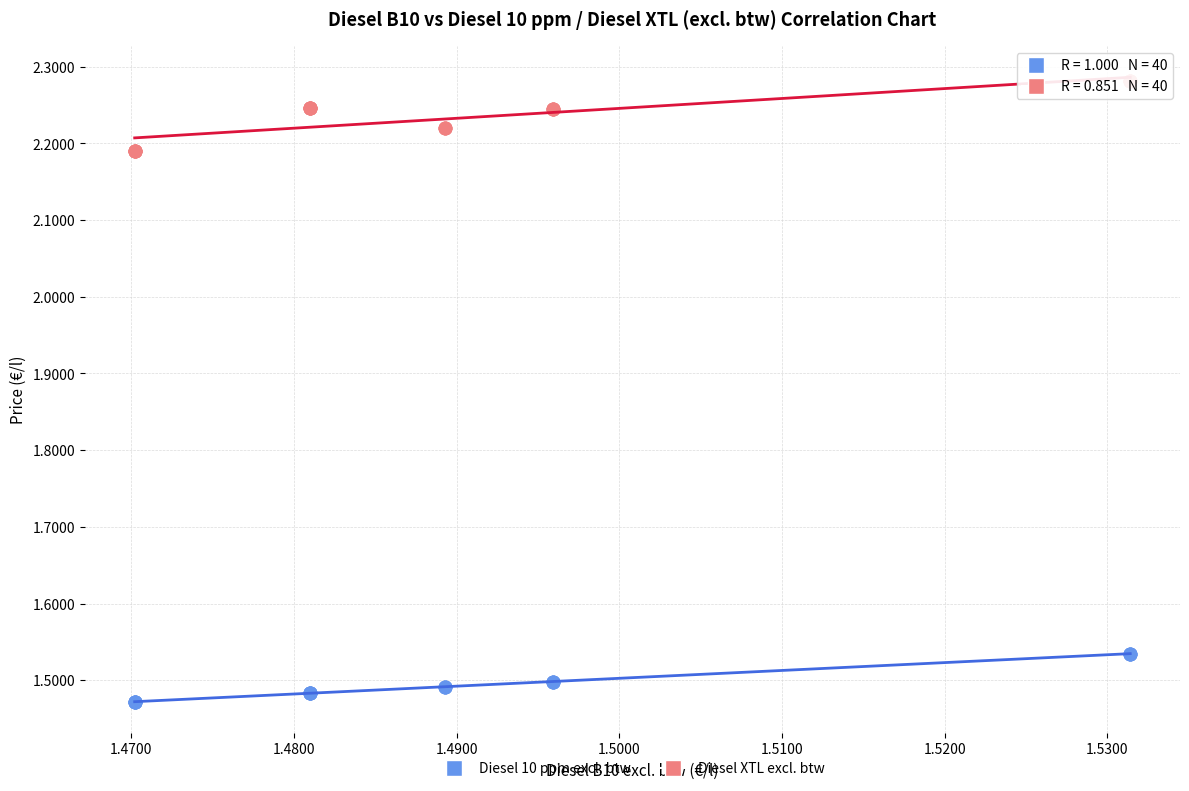

Which series reaches the maximum Y coordinate?

Diesel XTL excl. btw